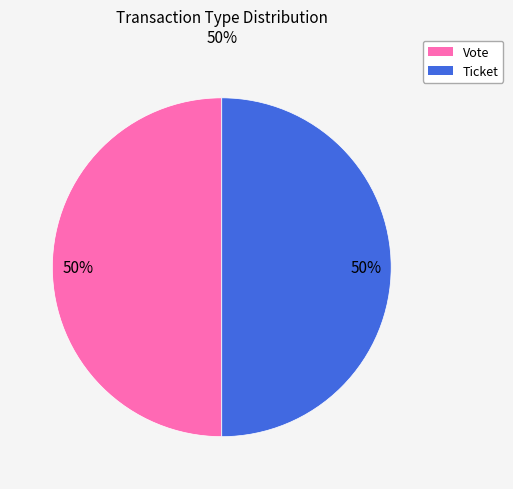

To the nearest percent, what is the combined percentage of Vote and Ticket?

100%